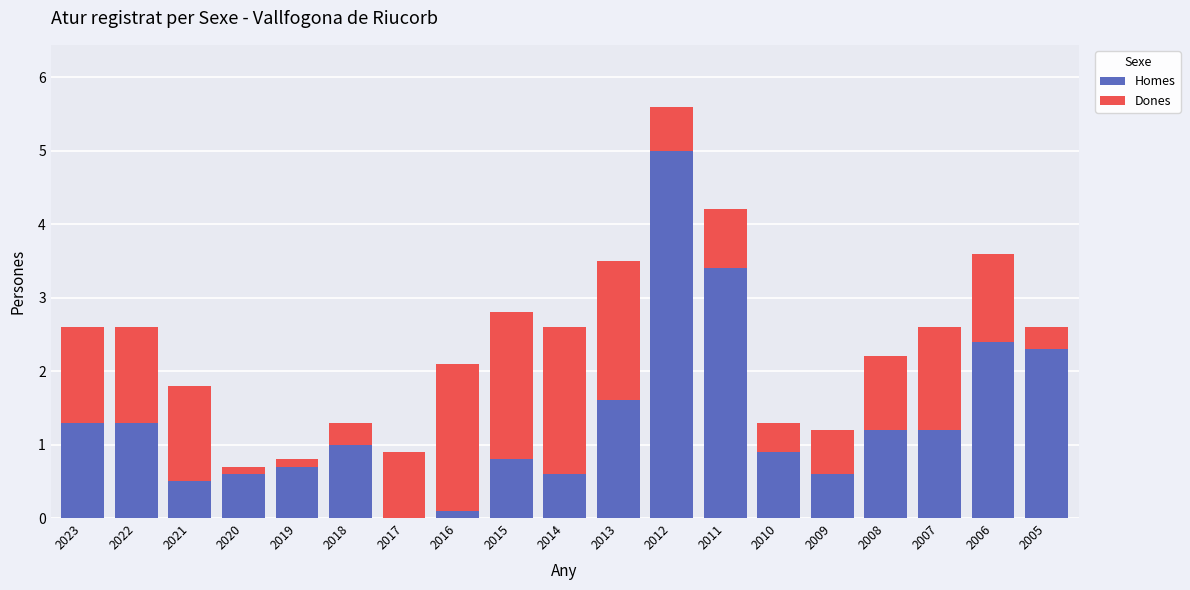

Where is Homes nearest to the value 2?

2005